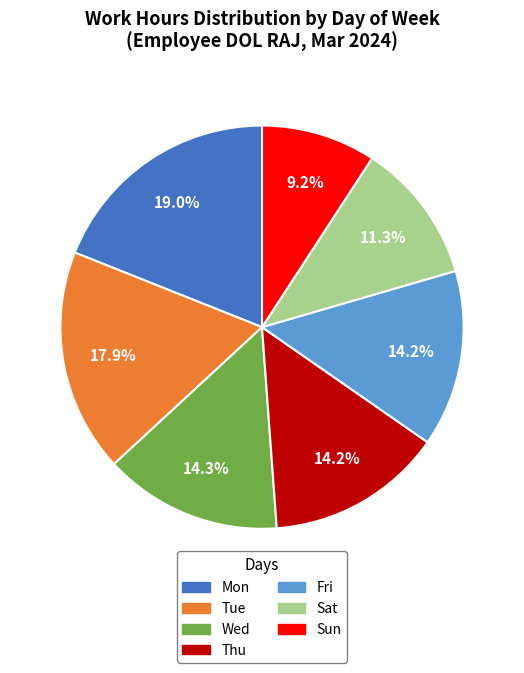

What percentage do Tue and Mon together represent?

36.9%